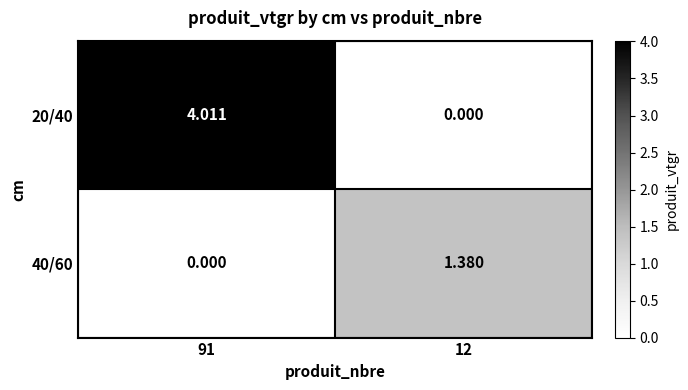

Between 91 and 12, which series saw the biggest shift?

20/40